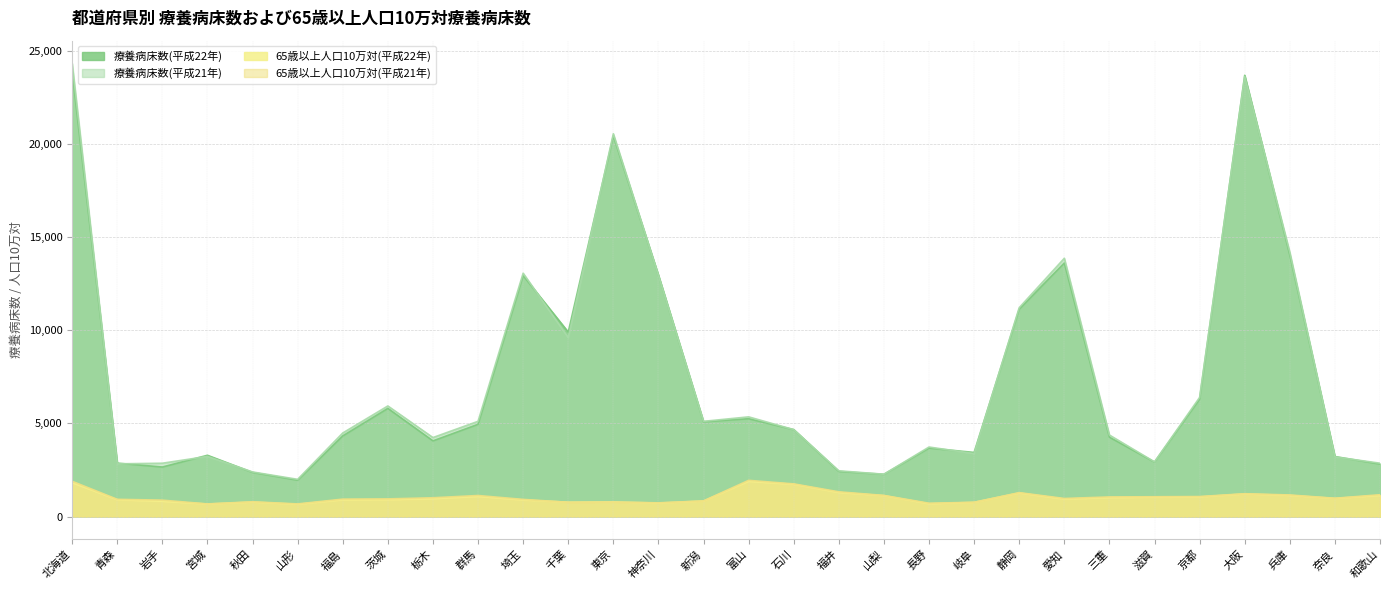

Read the 療養病床数(平成21年) value at 山形.

1997.0